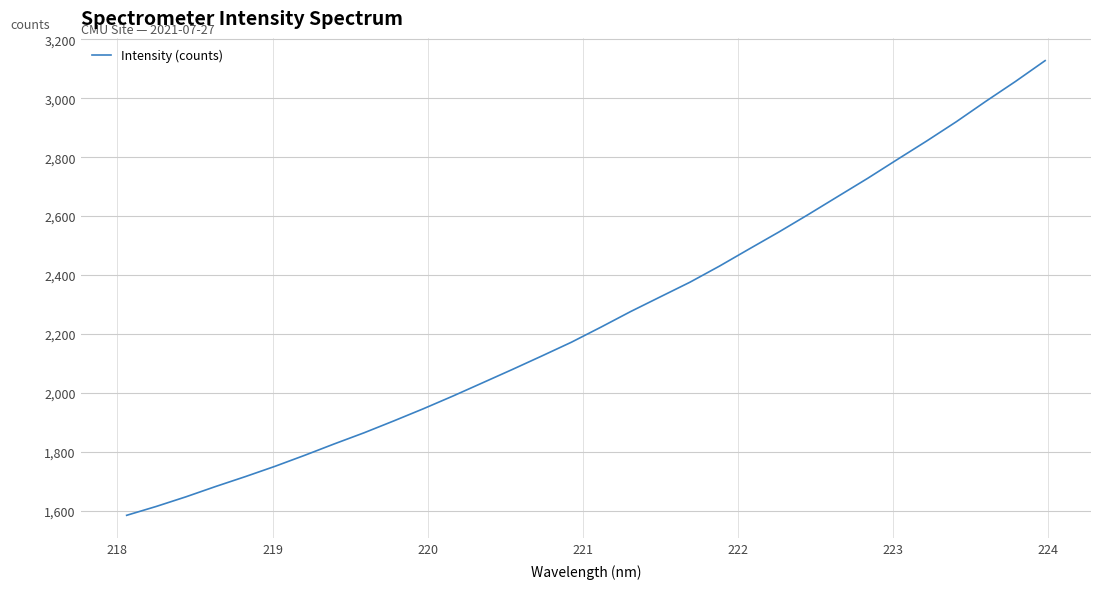

What is the difference between the maximum and minimum values?

1543.2